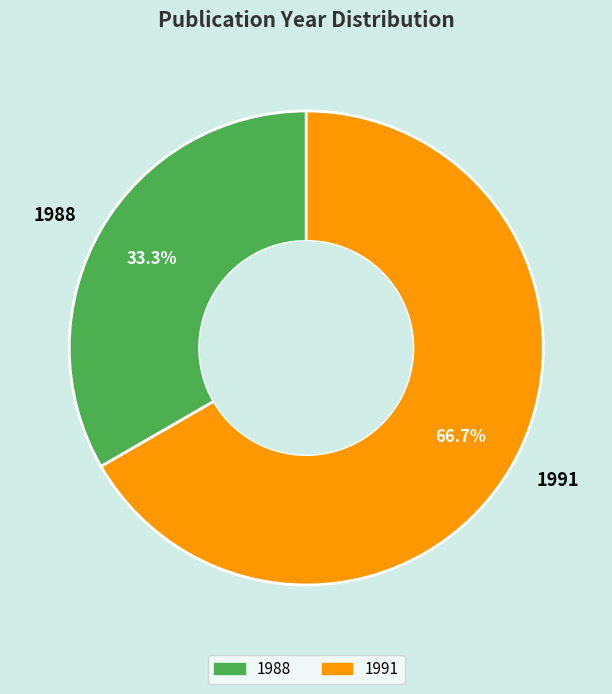

Rank the categories by value from highest to lowest.

1991, 1988